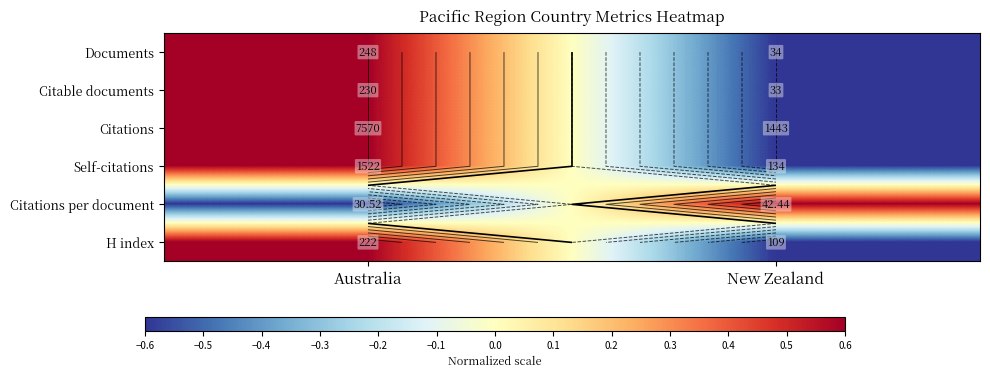

The Documents series shows 0.6 at Australia. True or false?

True